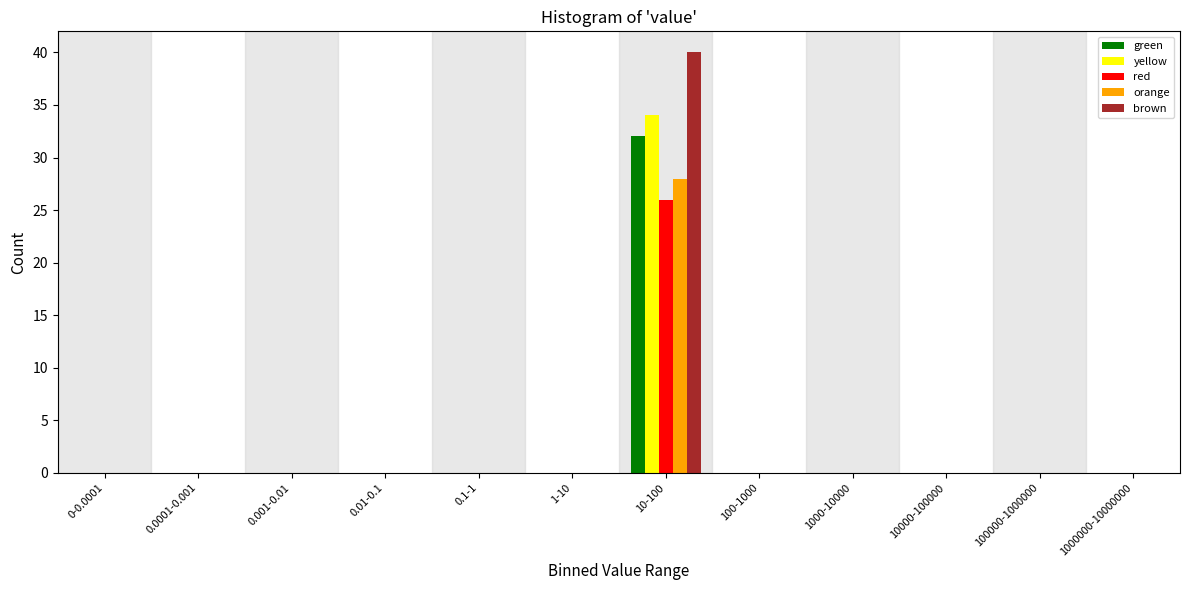

True or false: red has a value of 14 at 1000-10000.

False